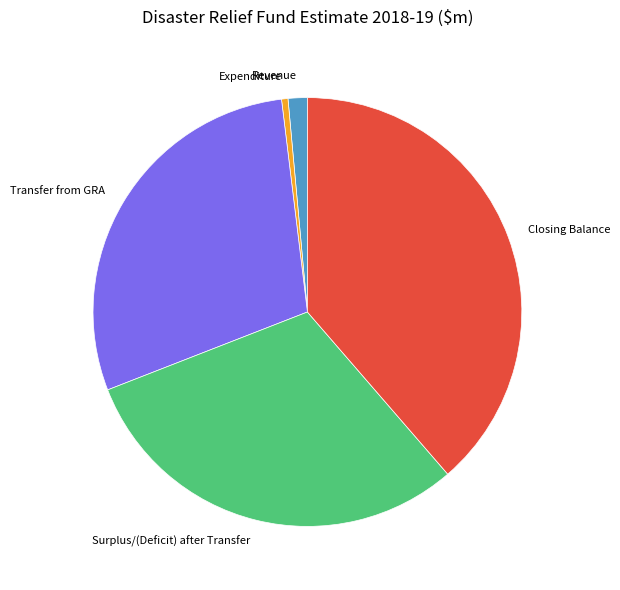

Is Transfer from GRA the majority of the pie?

No